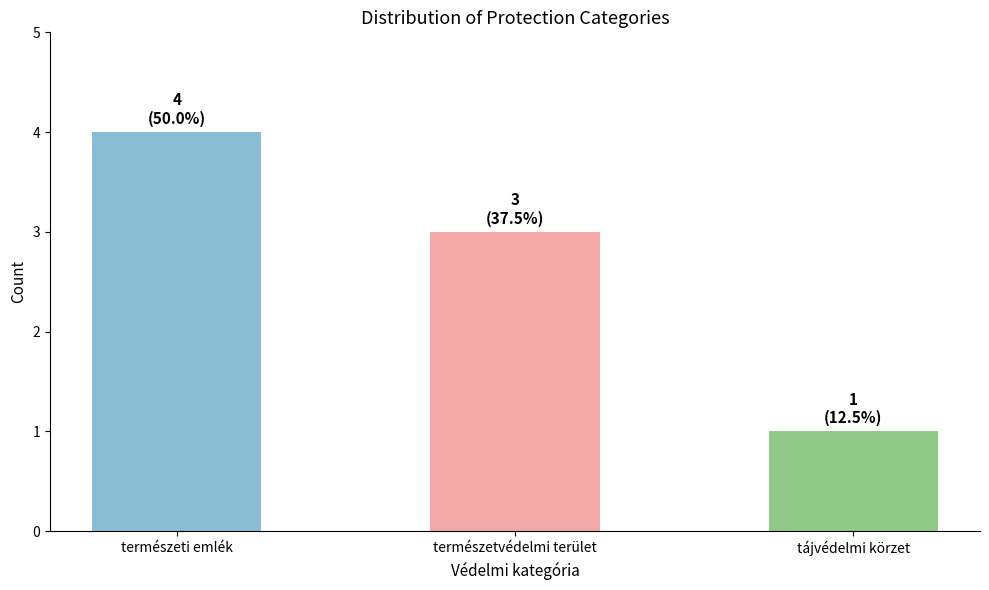

What position from the left is természetvédelmi terület?

2